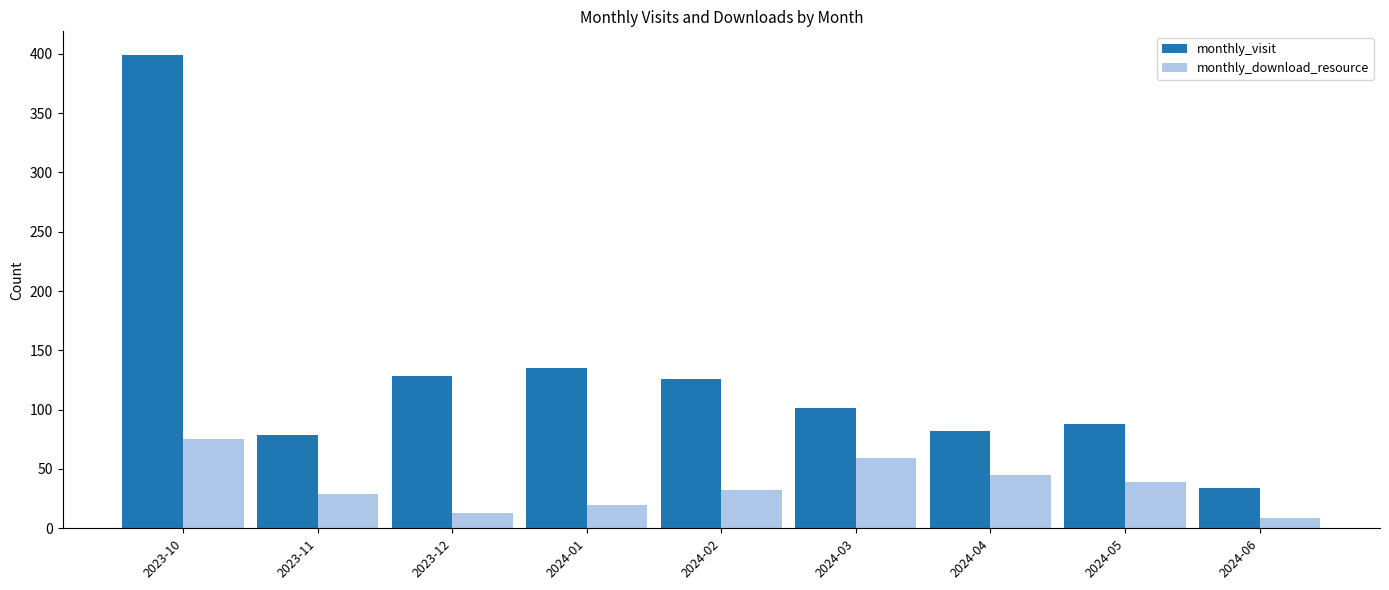

What is the difference between the maximum and minimum values in the monthly_visit series?

365